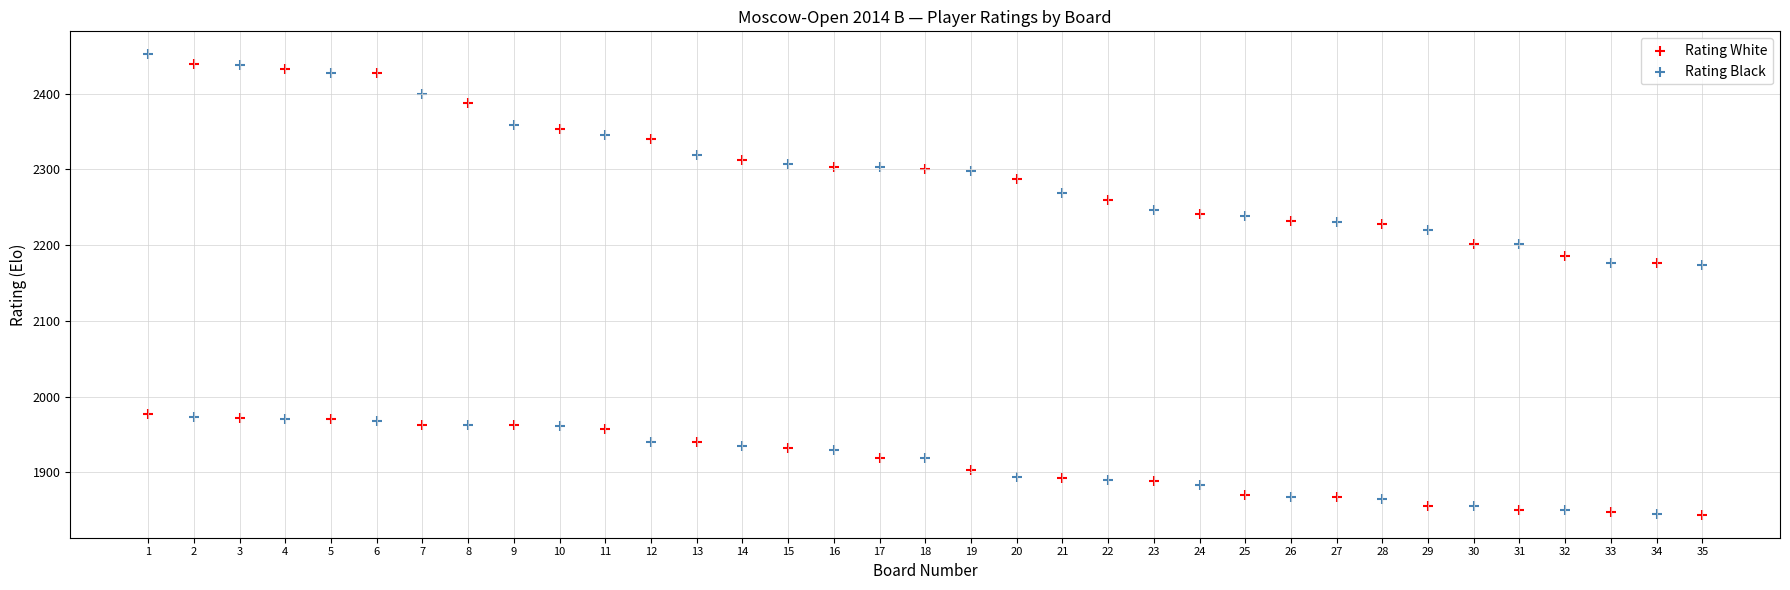

Which series has the widest spread of Y values?

Rating Black